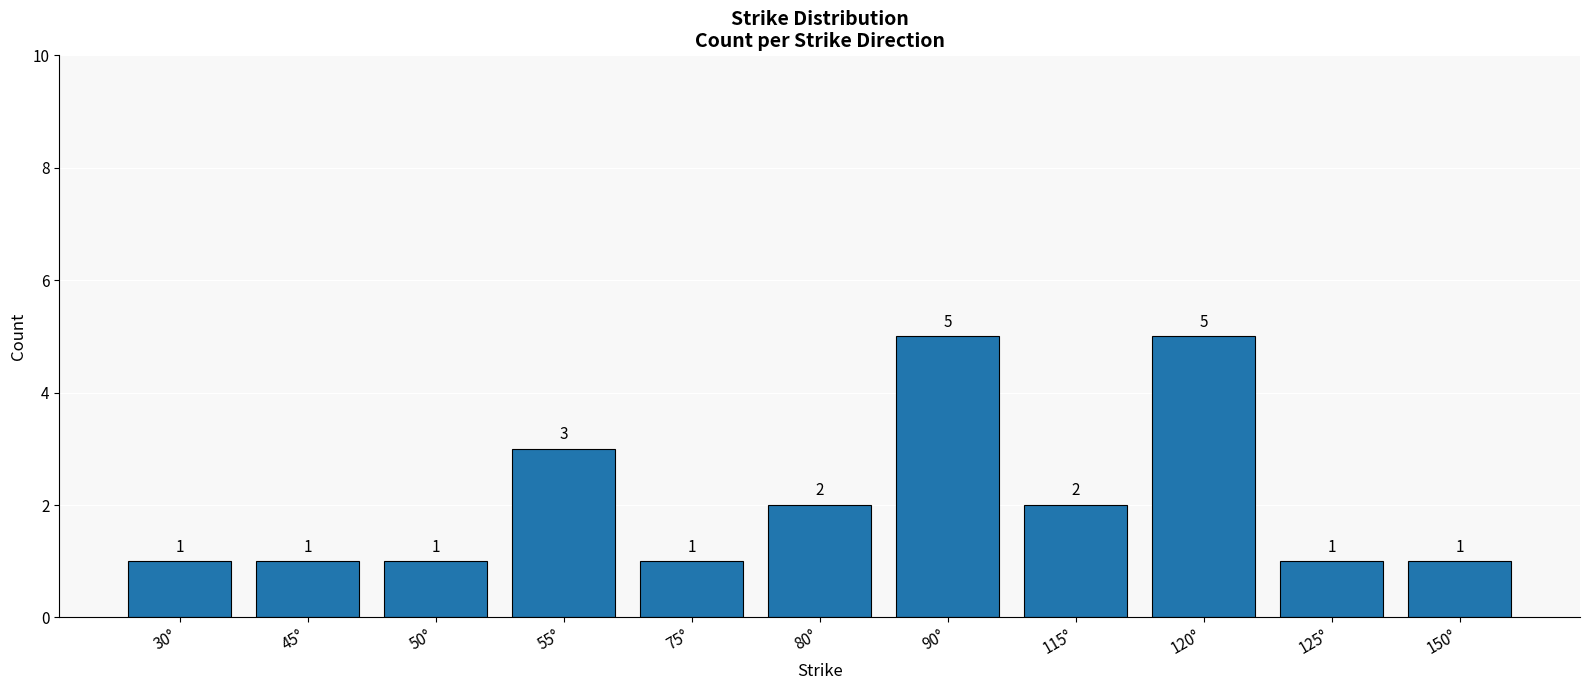

At which label is the value closest to 3?

55°